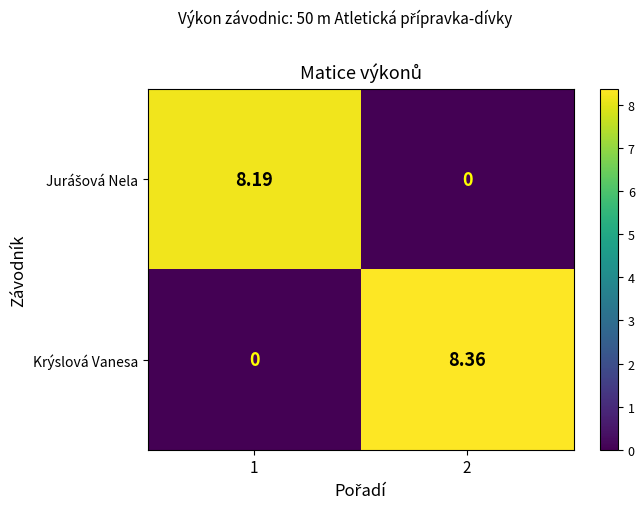

What is the total value across all series at 2?

8.4